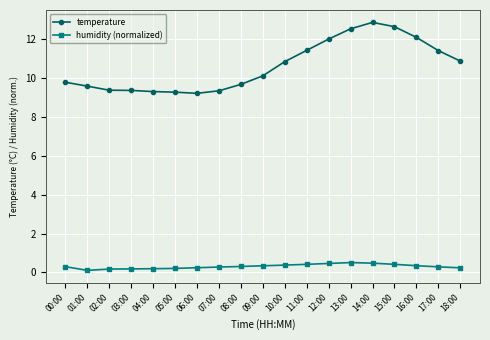

Rank the series by their maximum value, from lowest to highest.

humidity (normalized), temperature